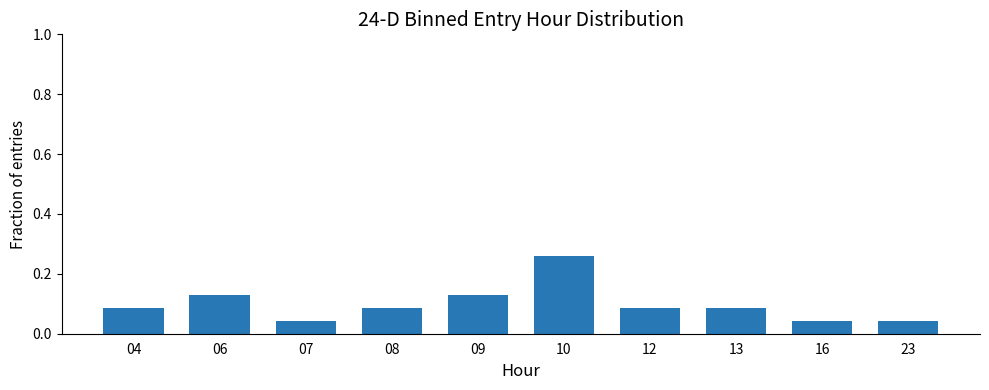

What is the sum of all values?

1.0